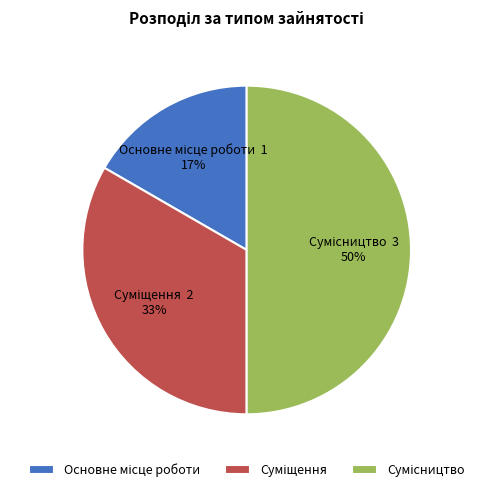

To the nearest percent, what is the average slice percentage?

33%